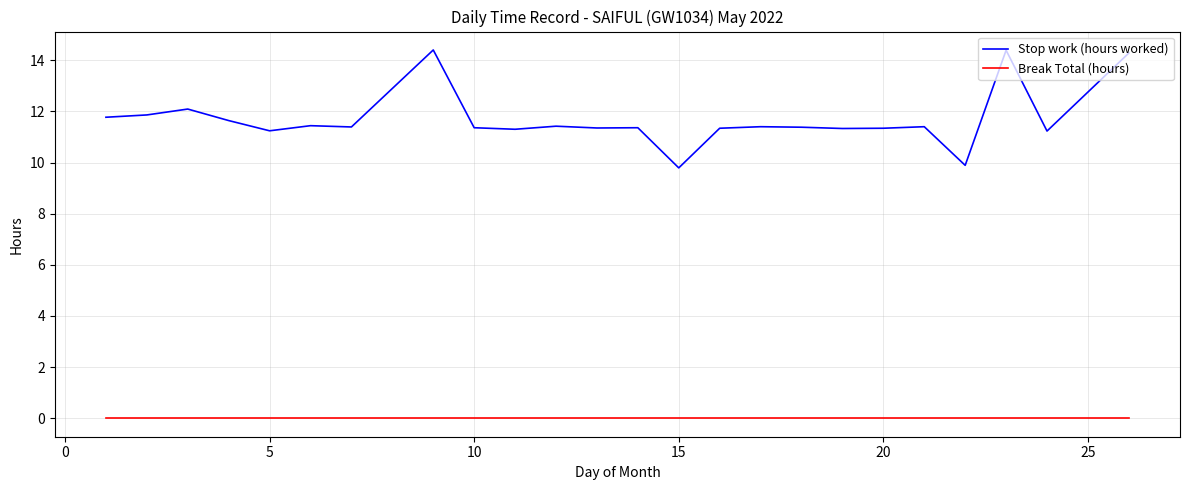

Which series has the largest total across all categories?

Stop work (hours worked)